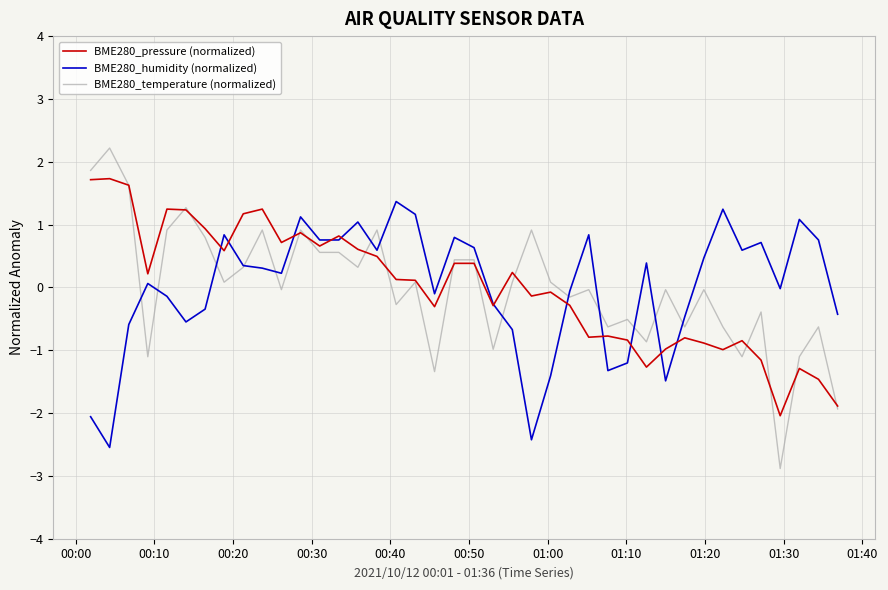

What is the greatest value displayed?

2.2